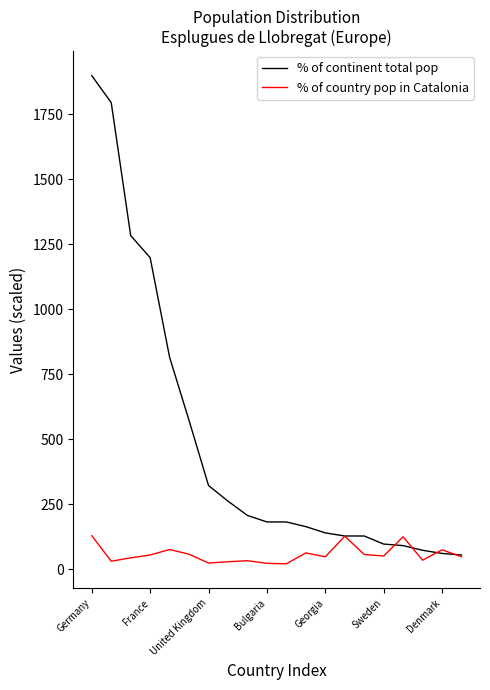

In % of country pop in Catalonia, how many points are lower than both neighbors (excluding endpoints)?

6